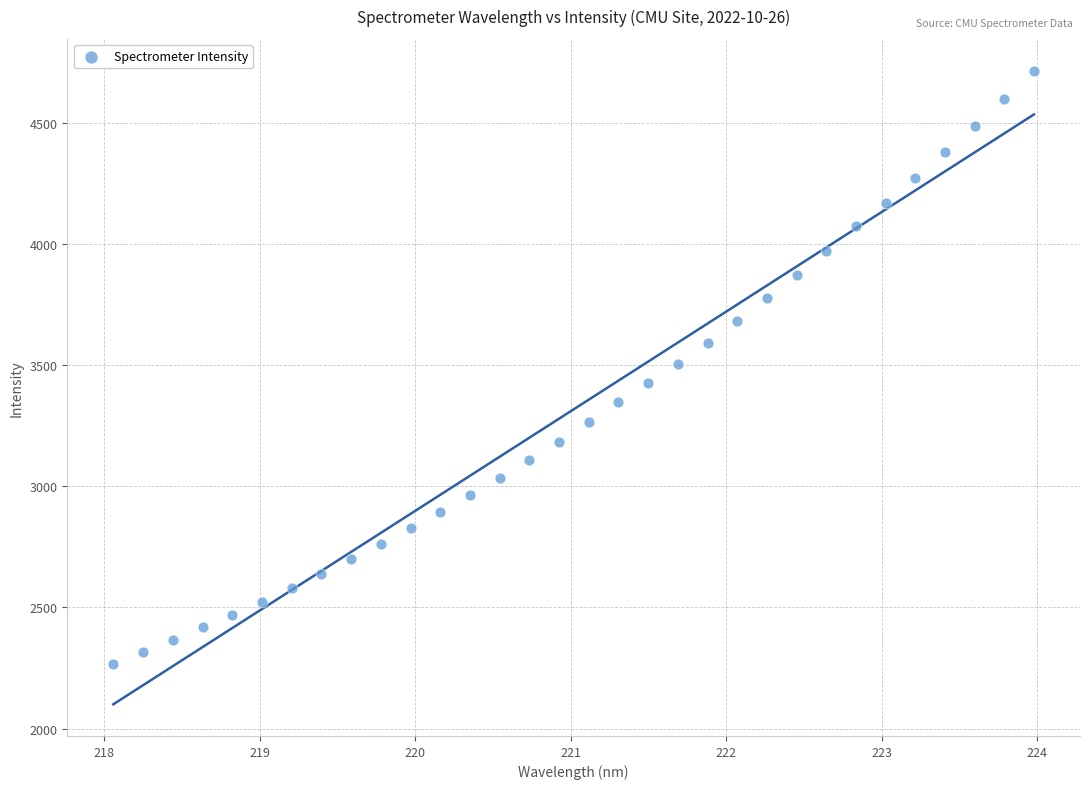

What is the range of X values (max minus min)?

5.9